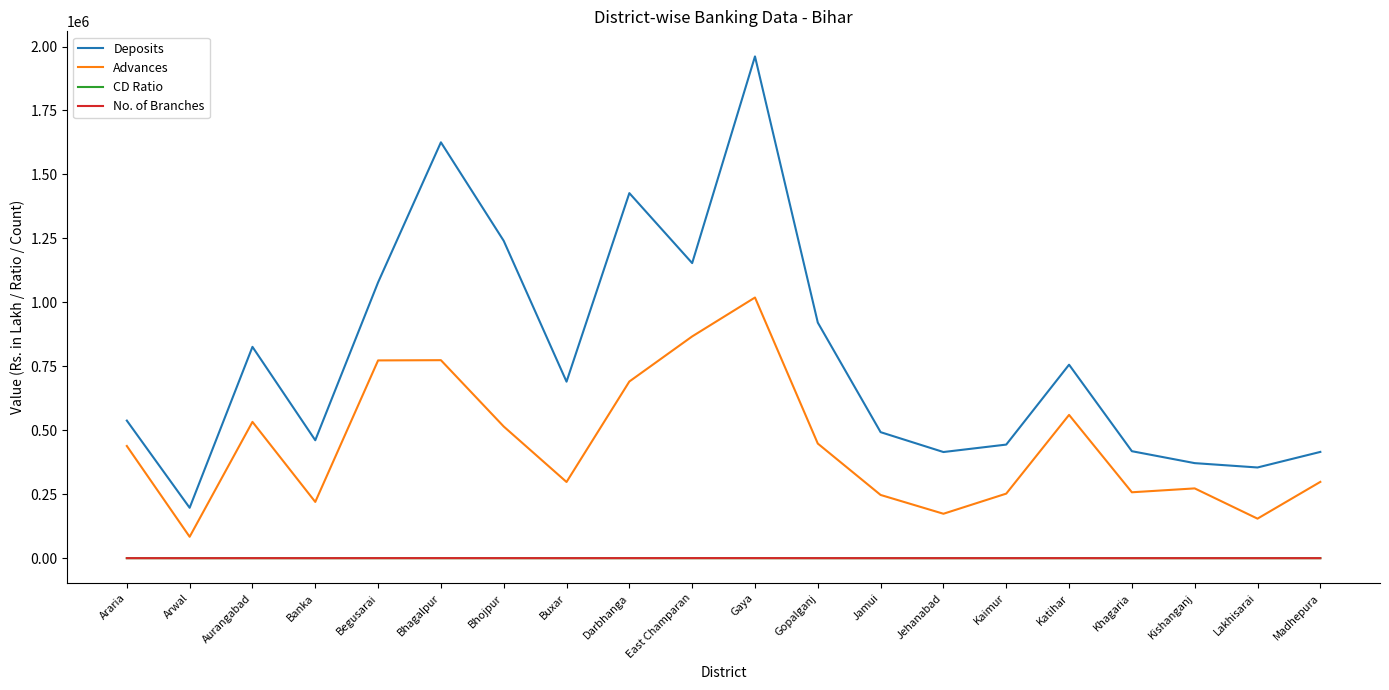

Which series has the widest spread of values?

Deposits